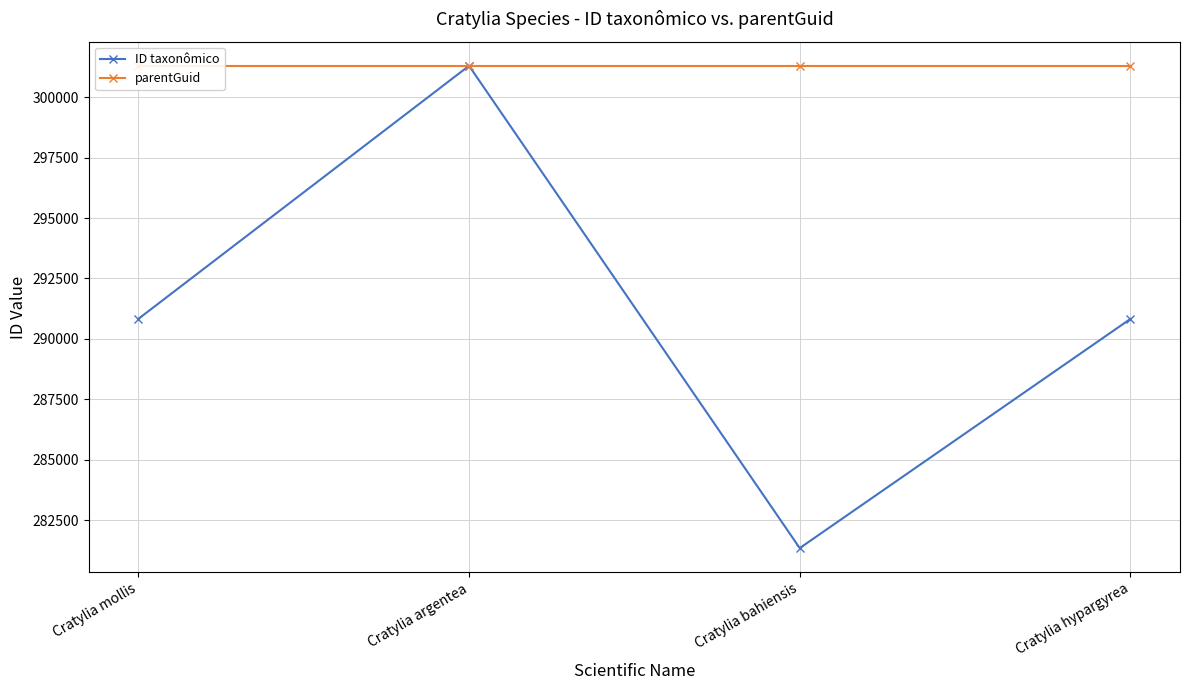

How many distinct data groups are displayed?

2